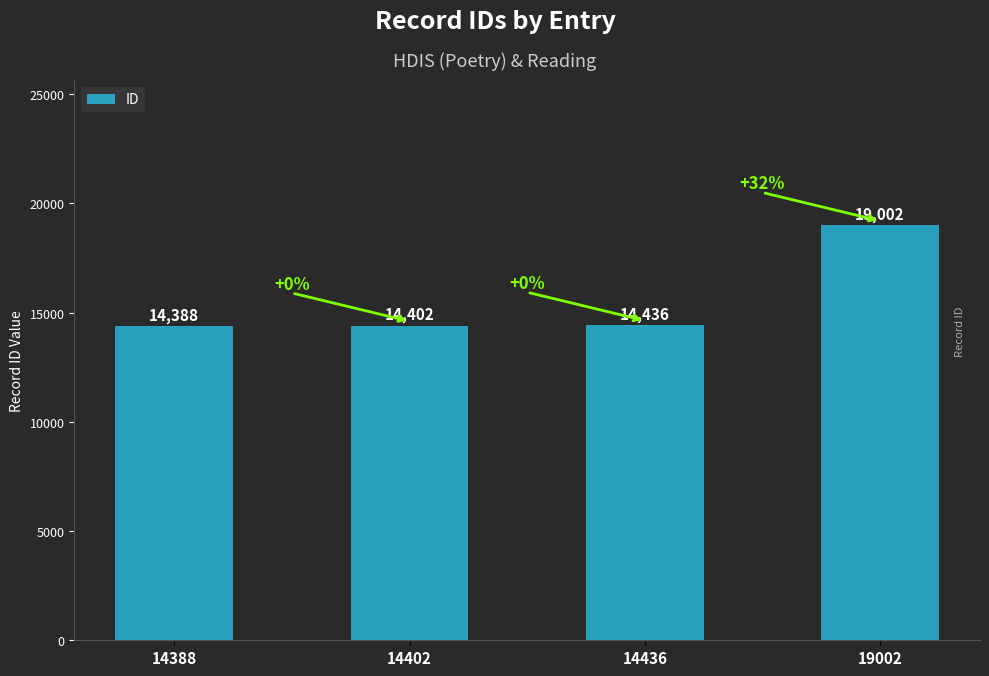

What is the sum of all values?

62228